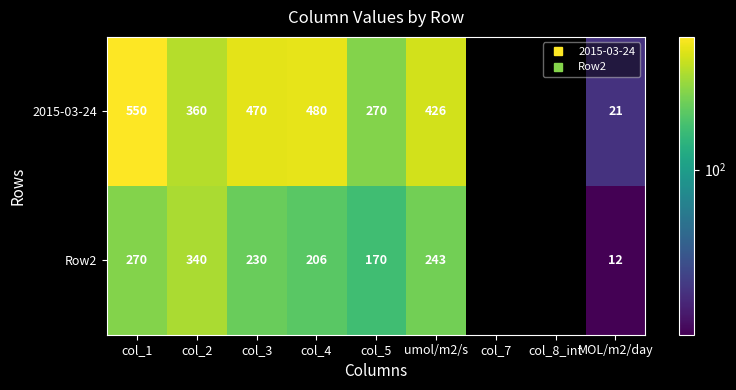

How many series are shown in this chart?

2